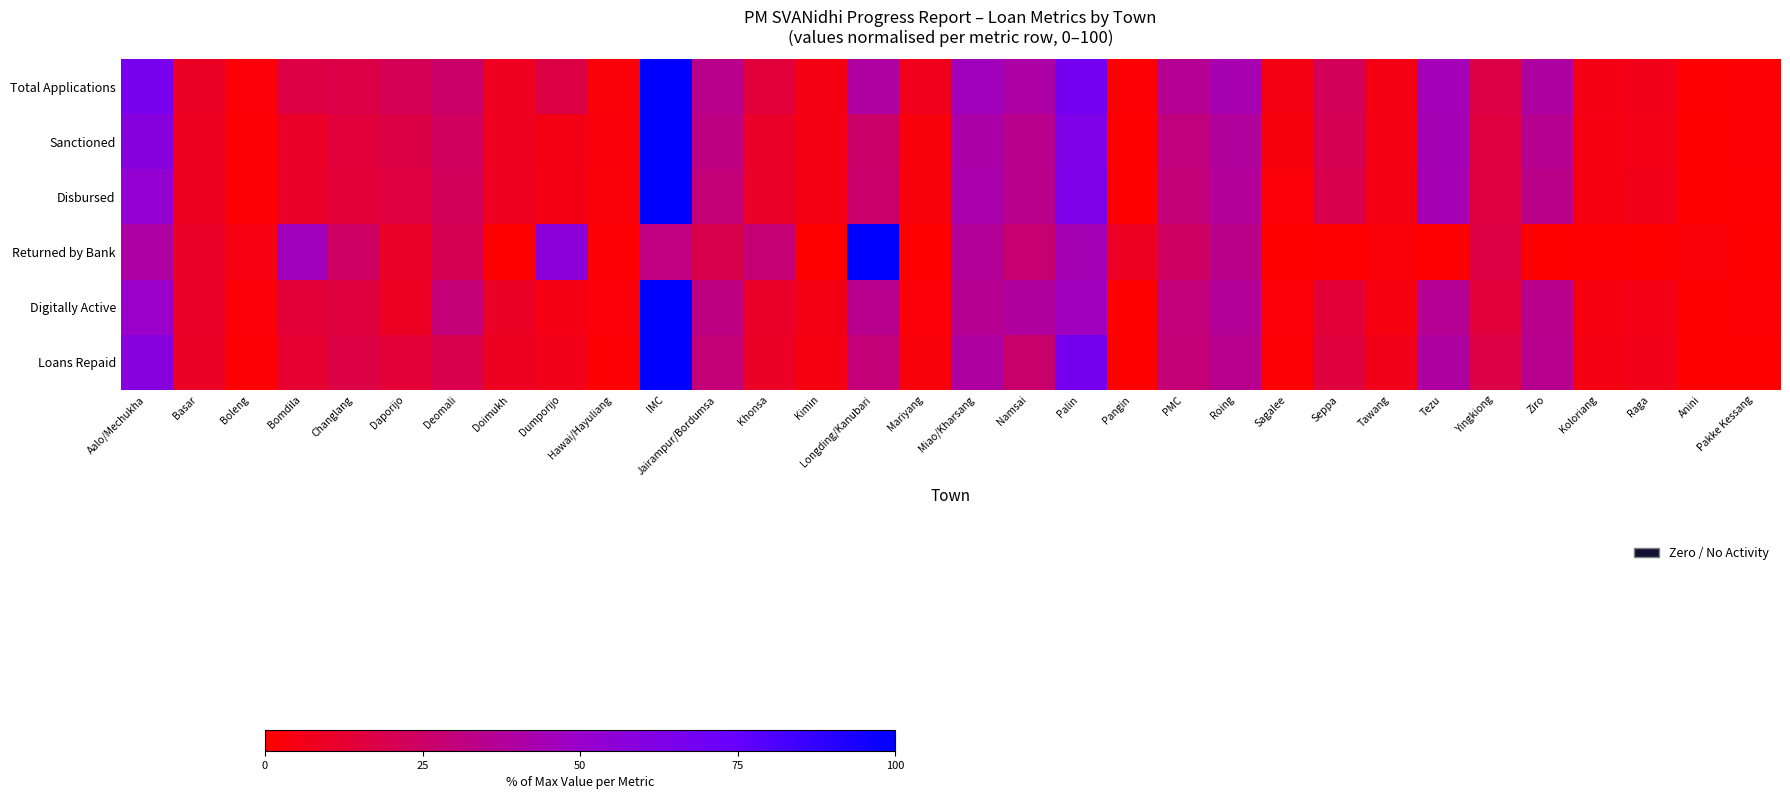

Between Deomali and Doimukh, which series saw the biggest shift?

Returned by Bank